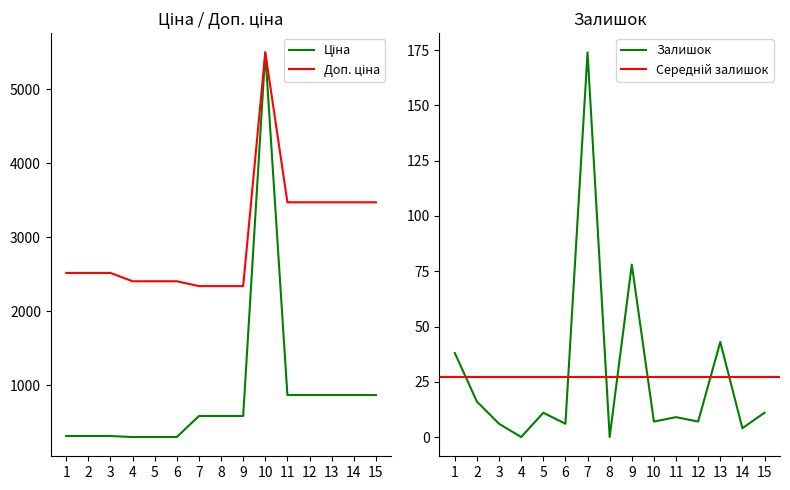

Reading left to right, list all the values displayed in this chart.

Ціна: 314.7	314.7	314.7	300.6	300.6	300.6	584.9	584.9	584.9	5497.3	868.0	868.0	868.0	868.0	868.0
Доп. ціна: 2517.5	2517.5	2517.5	2405.2	2405.2	2405.2	2339.7	2339.7	2339.7	5497.3	3472.1	3472.1	3472.1	3472.1	3472.1
Залишок: 38.0	16.0	6.0	0.0	11.0	6.0	174.0	0.0	78.0	7.0	9.0	7.0	43.0	4.0	11.0